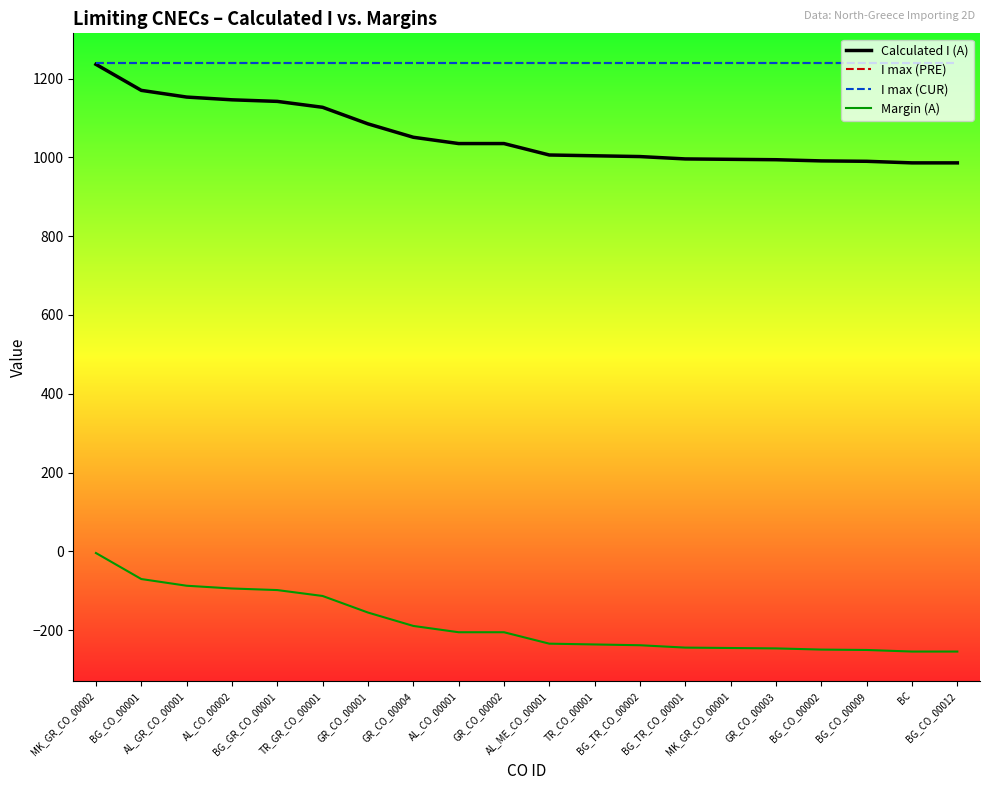

Is this an area chart (filled region under the line)?

No